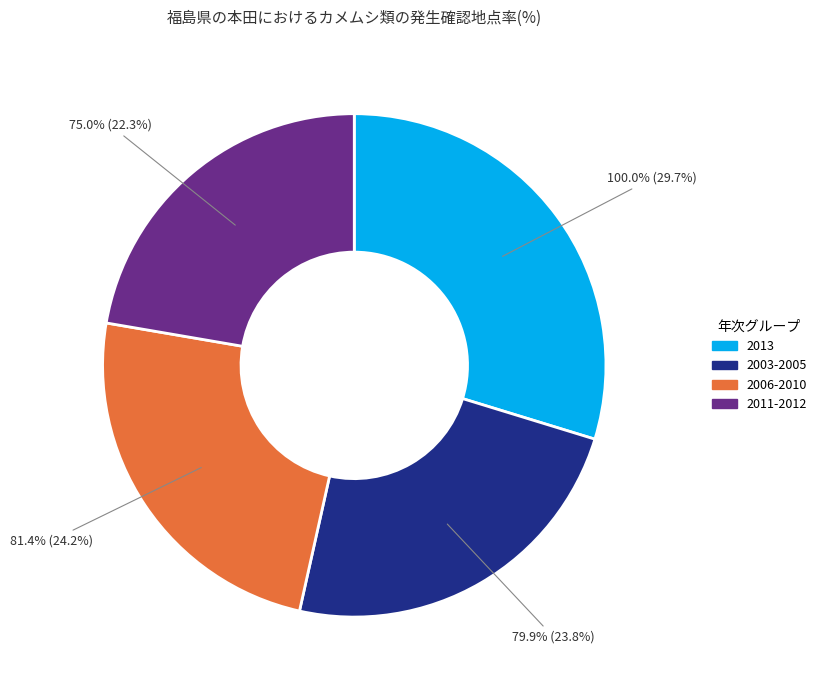

The 2004 中通り(8月上旬) slice represents 1% of the pie. True or false?

False